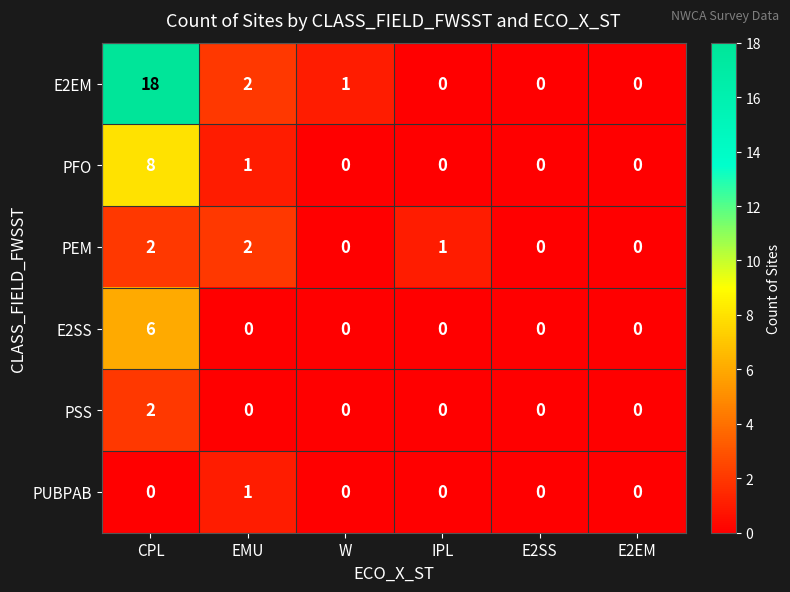

How many series are shown in this chart?

6